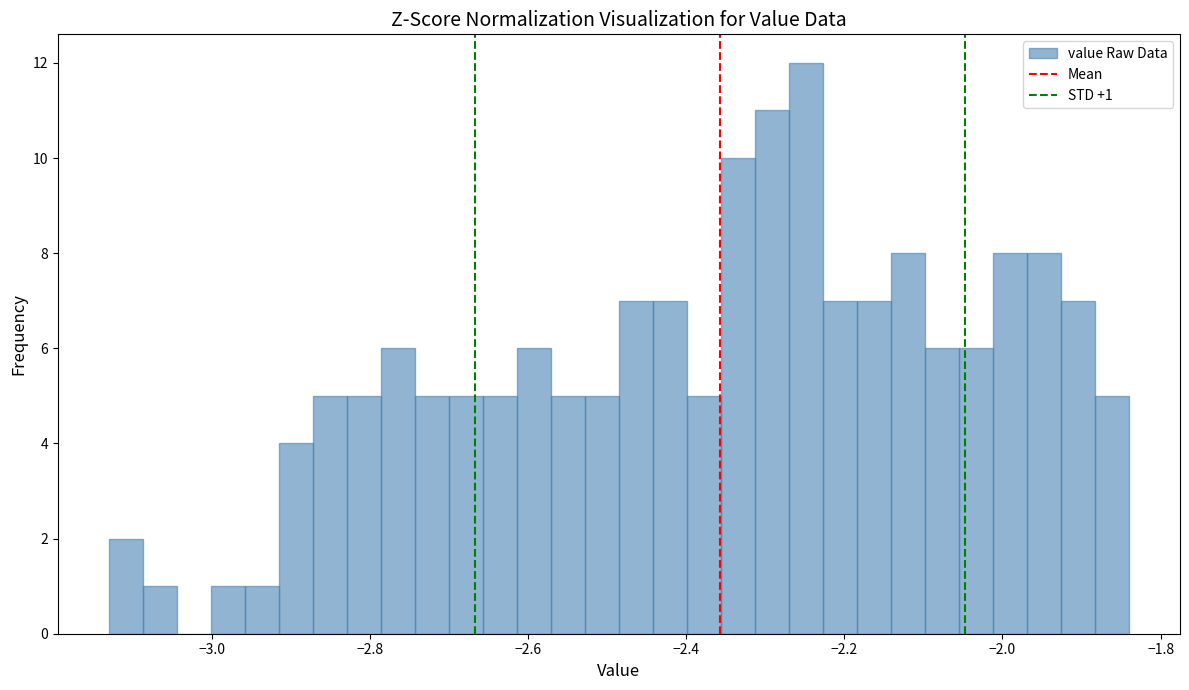

Read against the x-axis, roughly where is the centre of the tallest bar?

-2.24